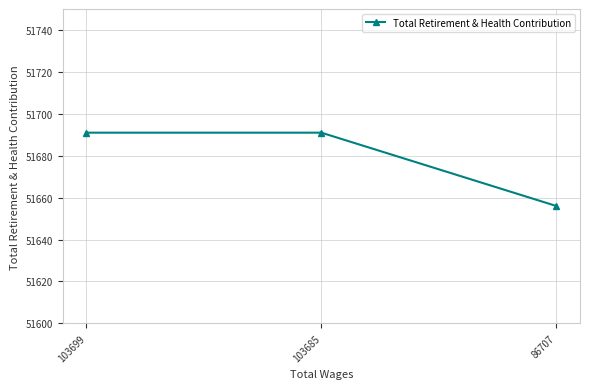

What is the sum of all values?

155038